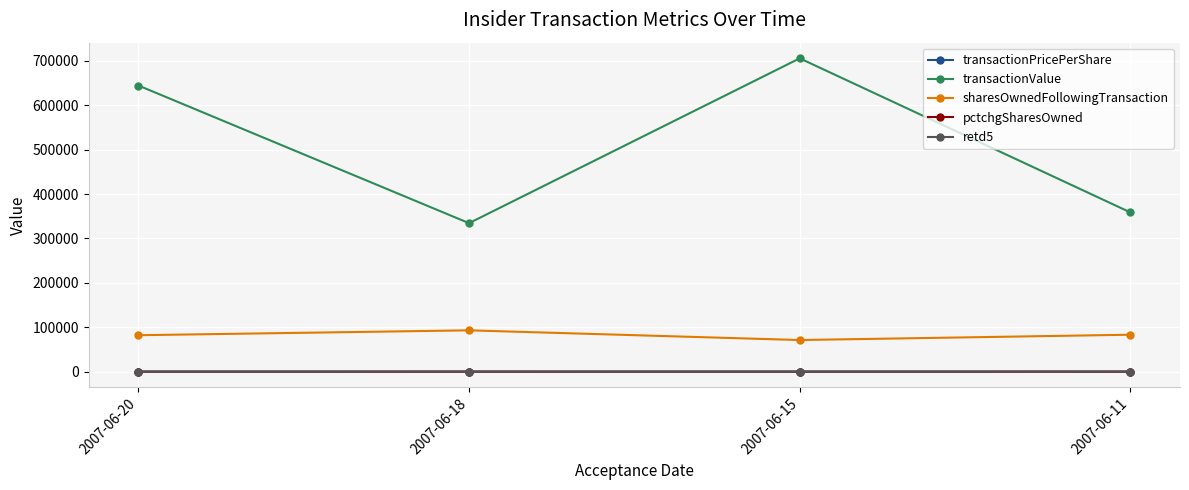

Does the chart have visible grid lines?

Yes